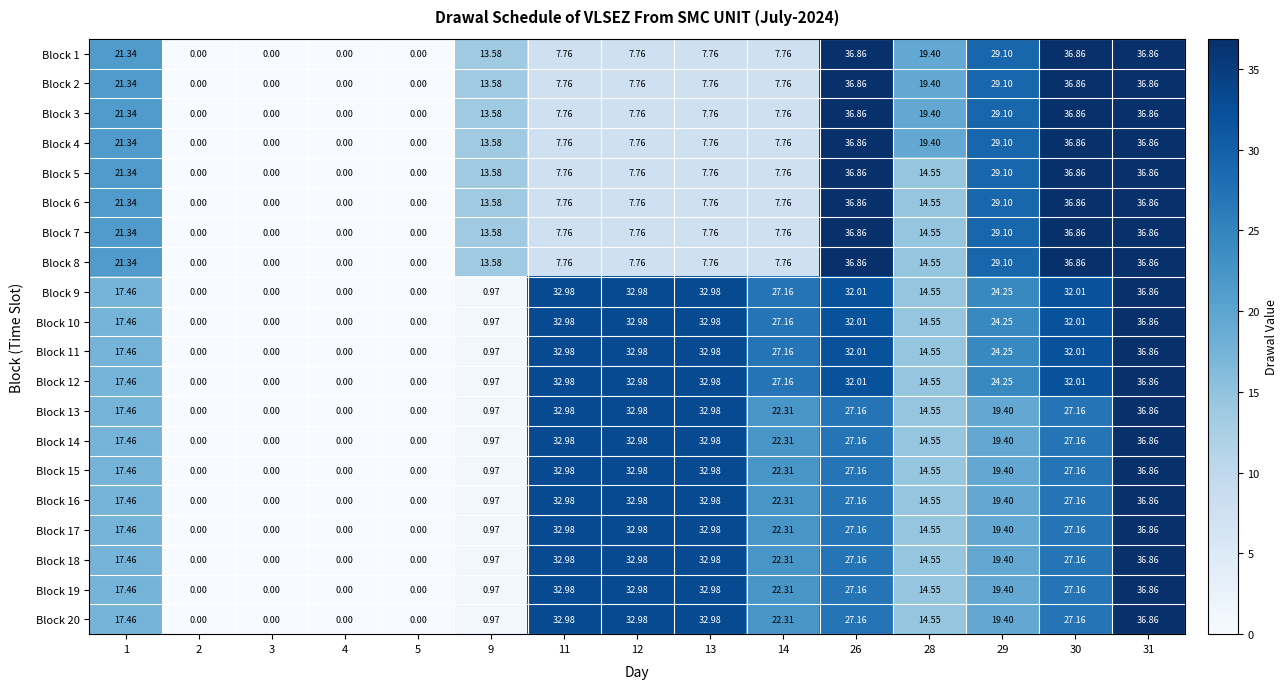

Is the value of Block 19 at 4 greater than the value of Block 7 at 30?

No